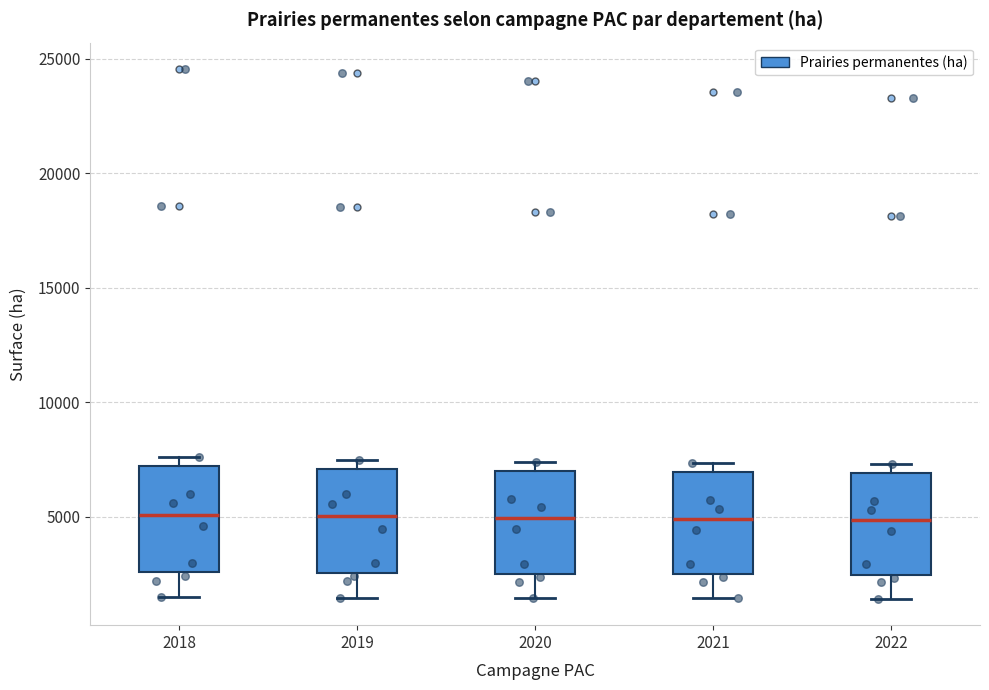

Reading left to right, read every box against the y-axis: the position of its median line, the range the box covers, and the ends of its whiskers. The values are not printed on the chart, so give them approximately, as read against the axis.

2018: median 5000, box 2500 to 7000, whiskers 1500 to 7500
2019: median 5000, box 2500 to 7000, whiskers 1500 to 7500
2020: median 5000, box 2500 to 7000, whiskers 1500 to 7500
2021: median 5000, box 2500 to 7000, whiskers 1500 to 7500
2022: median 5000, box 2500 to 7000, whiskers 1500 to 7500